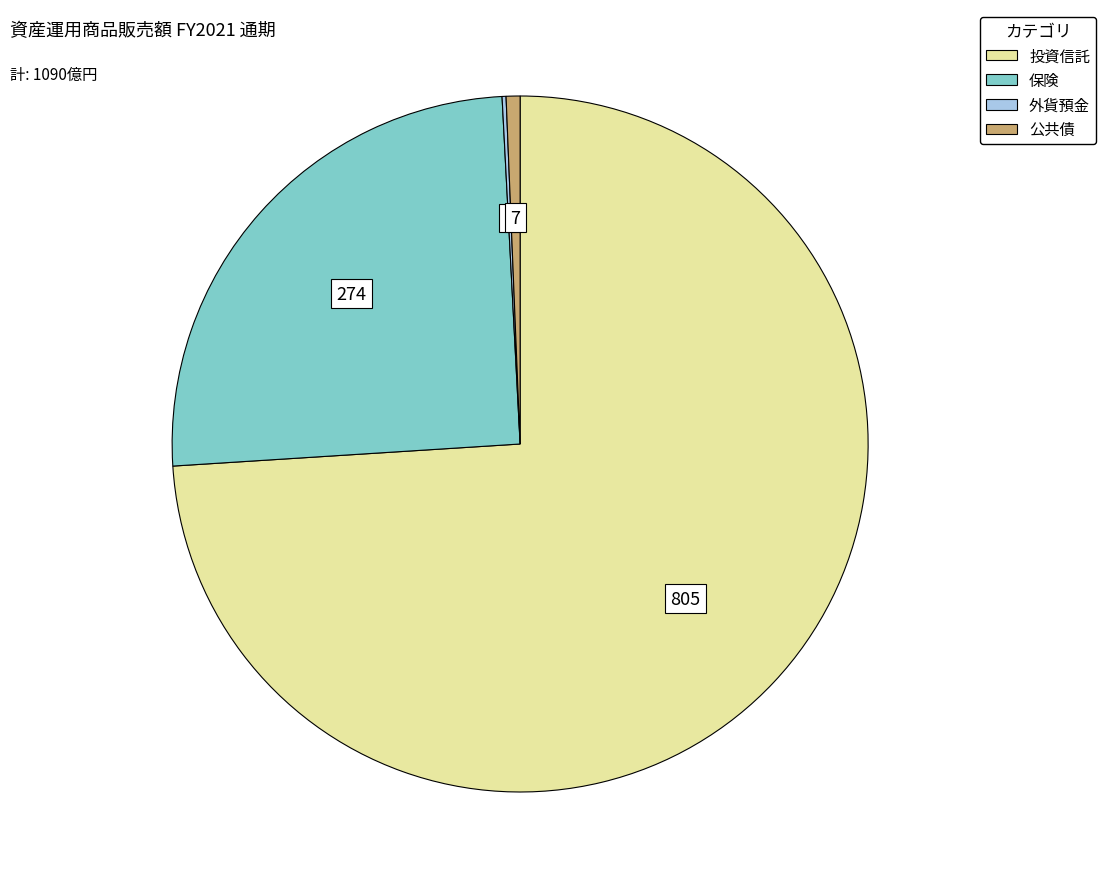

Is the sum of 投資信託 and 公共債 greater than half?

Yes